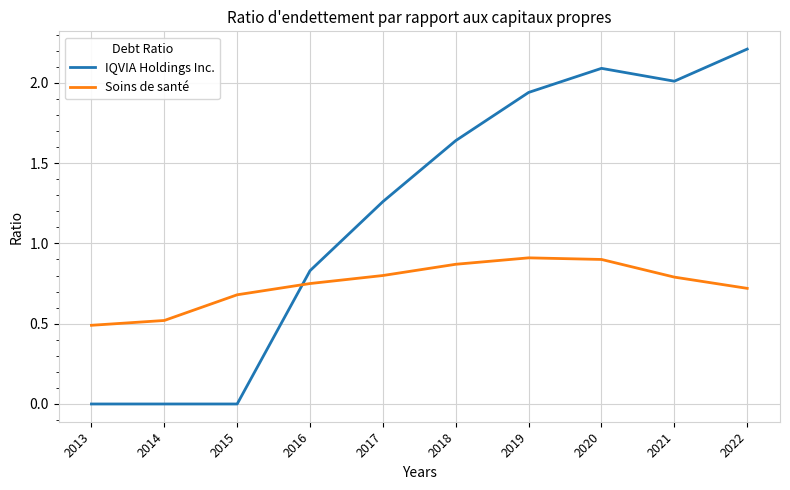

At which label does IQVIA Holdings Inc. reach its peak?

2022